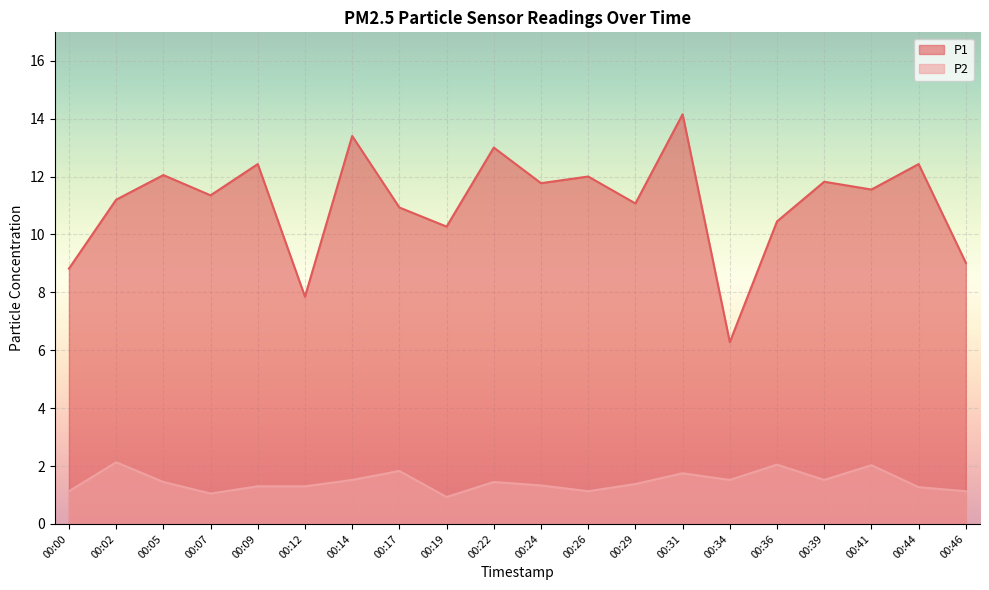

What is the spread (max minus min) of values at 00:17?

9.1